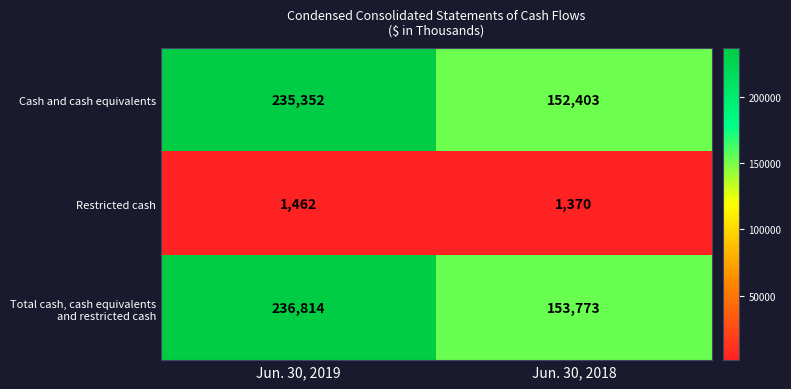

List the labels in order of Restricted cash value, largest first.

Jun. 30, 2019, Jun. 30, 2018